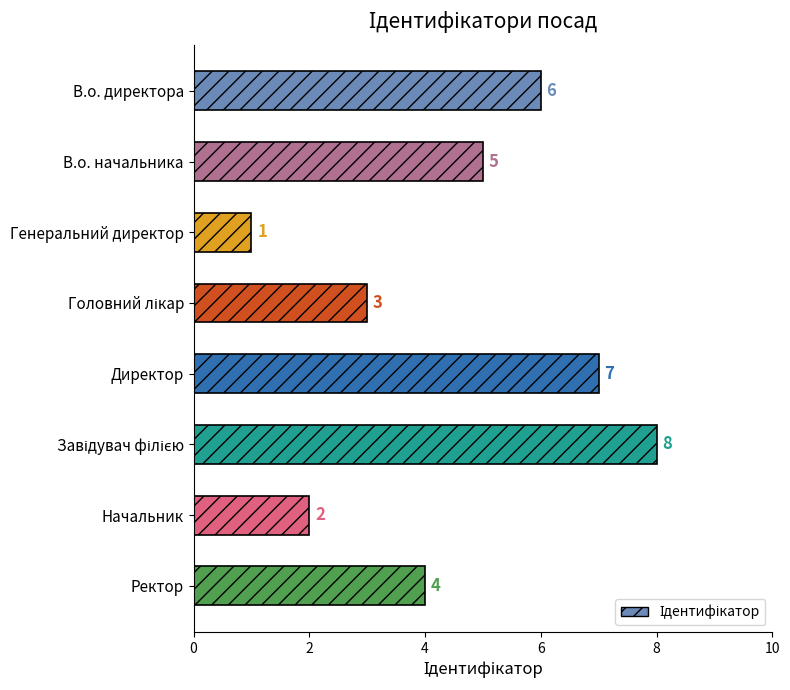

What is the maximum value shown in the chart?

8